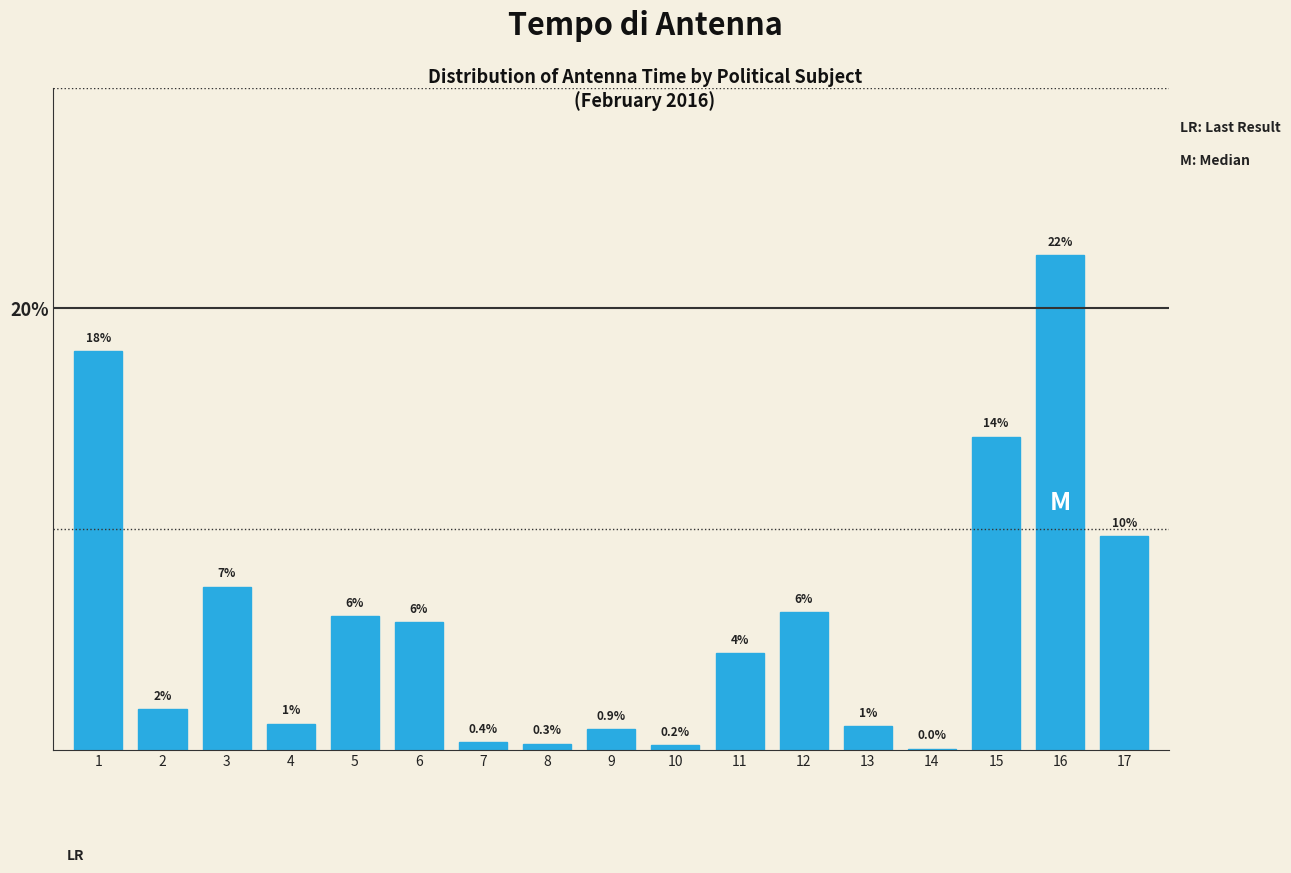

Are the bars horizontal?

No